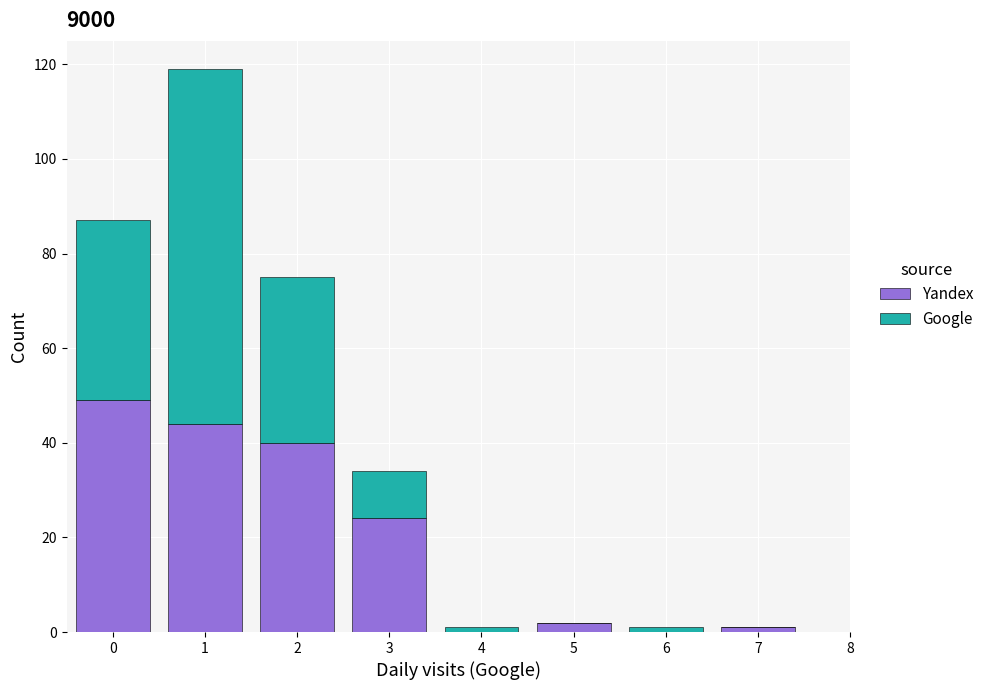

Reading left to right, list the values for the Yandex series.

0=49	1=44	2=40	3=24	4=0	5=2	6=0	7=1